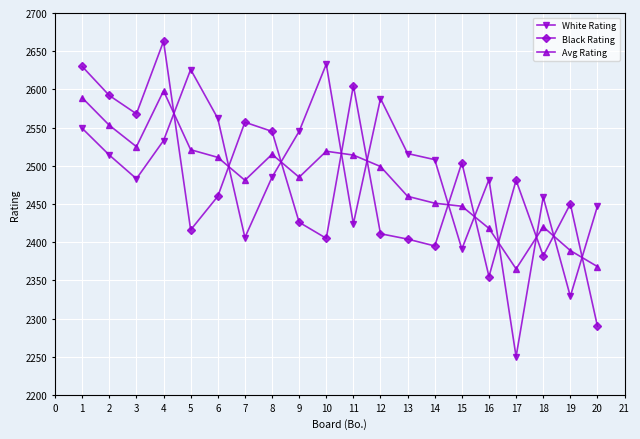

Which series has the largest range (max minus min)?

White Rating